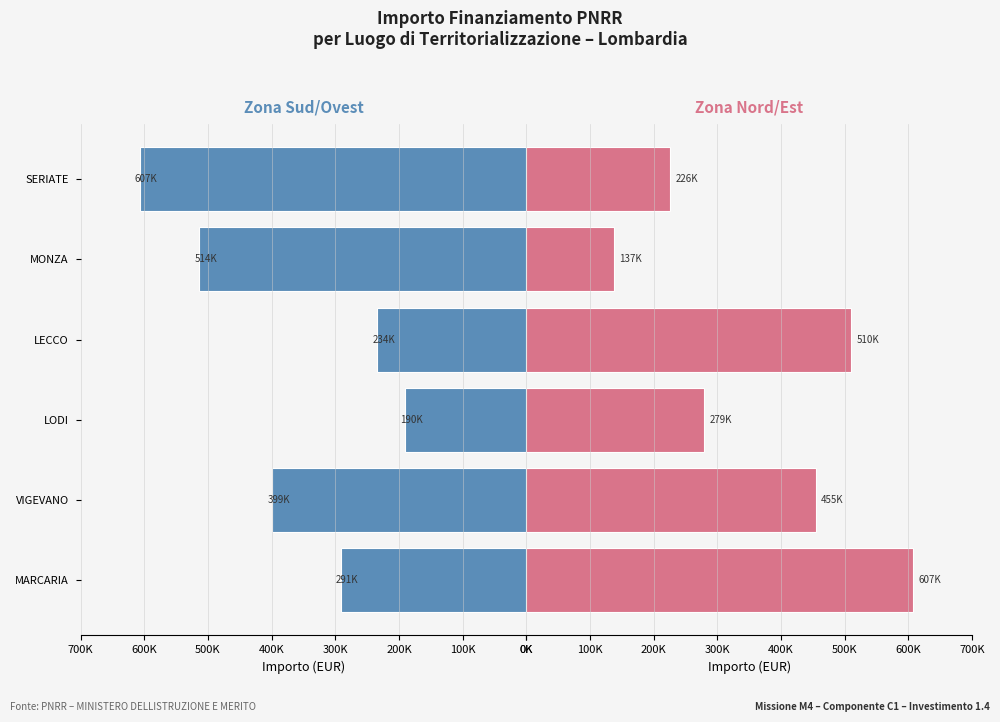

Which series has the largest range (max minus min)?

Importo (destra)